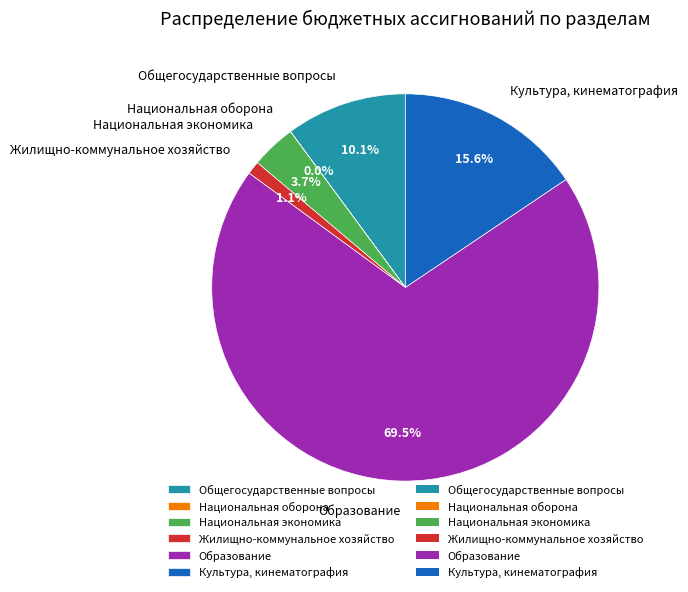

Which has a higher value, Национальная экономика or Общегосударственные вопросы?

Общегосударственные вопросы